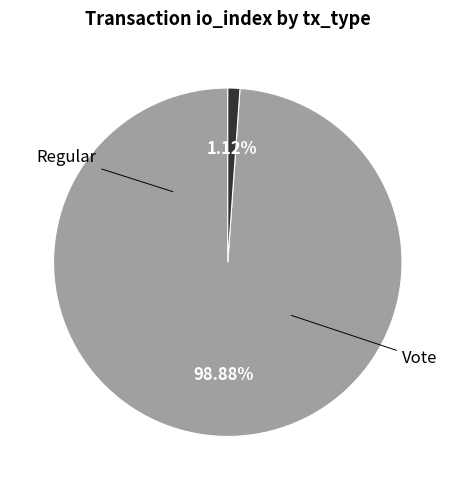

Does any single category account for the majority?

Yes